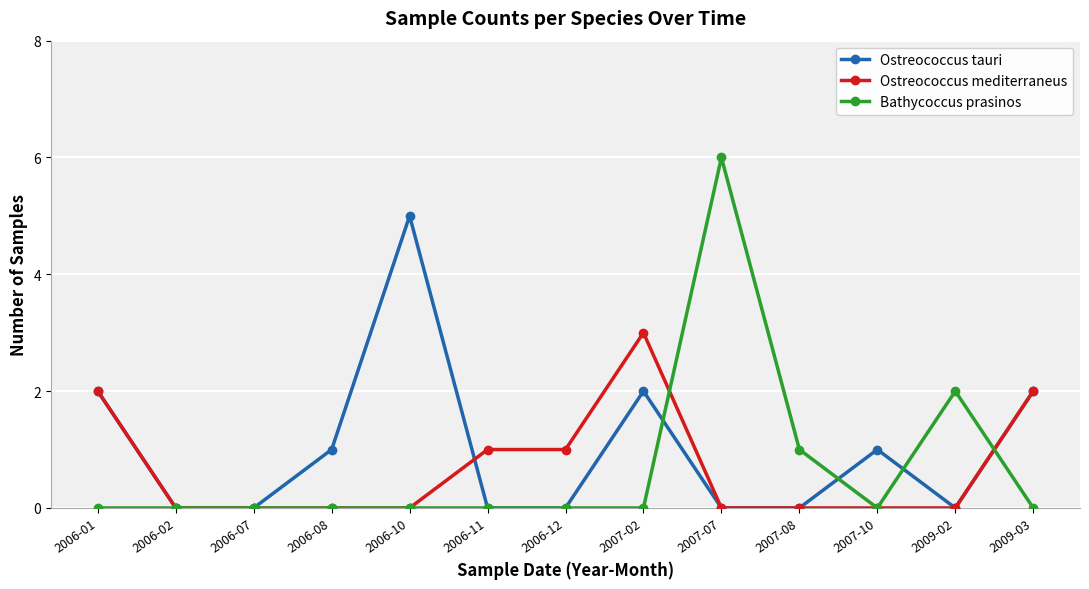

What is the label of the 4th point from the right?

2007-08